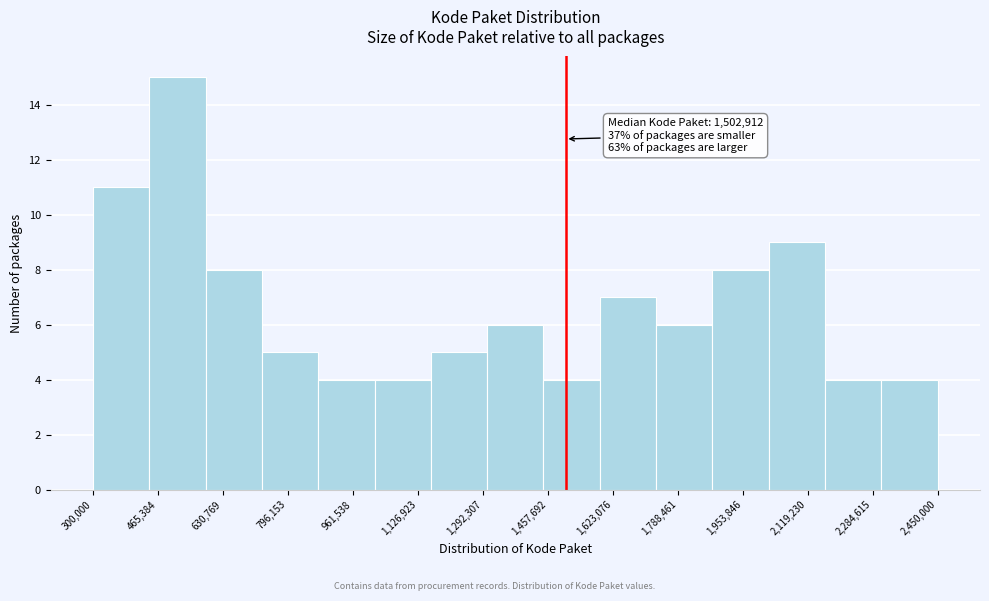

Which range on the x-axis has the tallest bar?

440000 to 580000